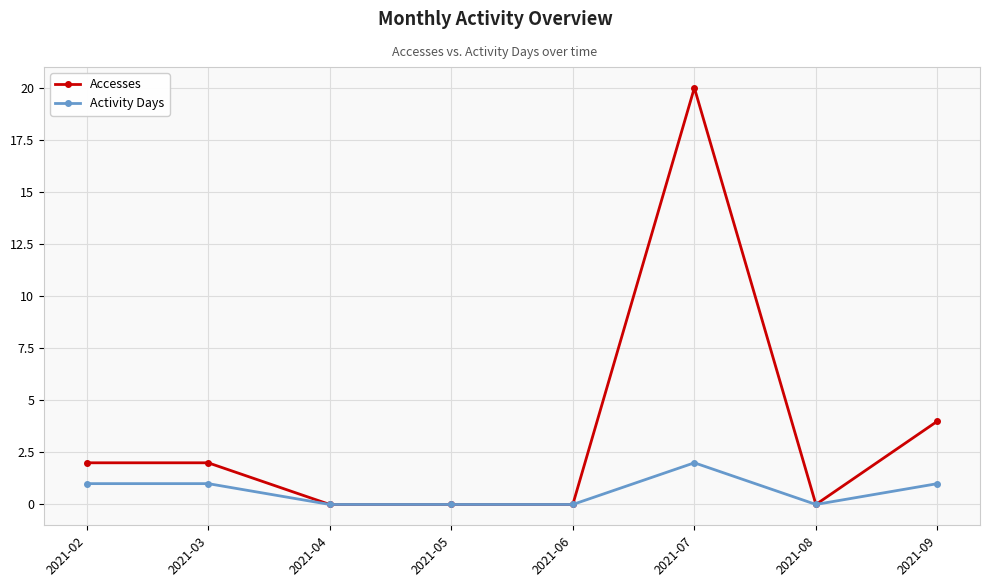

Reading left to right, transcribe all the data shown in this chart.

Accesses: 2021-02=2	2021-03=2	2021-04=0	2021-05=0	2021-06=0	2021-07=20	2021-08=0	2021-09=4
Activity Days: 2021-02=1	2021-03=1	2021-04=0	2021-05=0	2021-06=0	2021-07=2	2021-08=0	2021-09=1